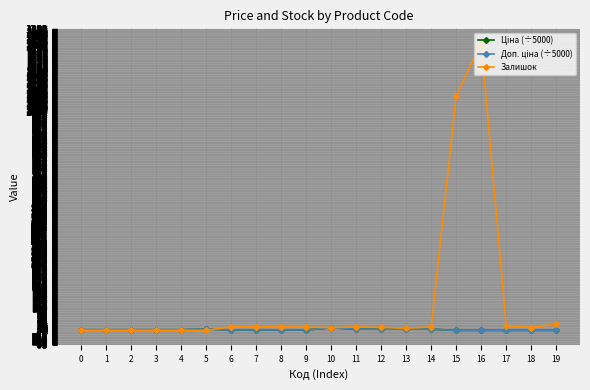

Which series changed the most between 9 and 16?

Залишок